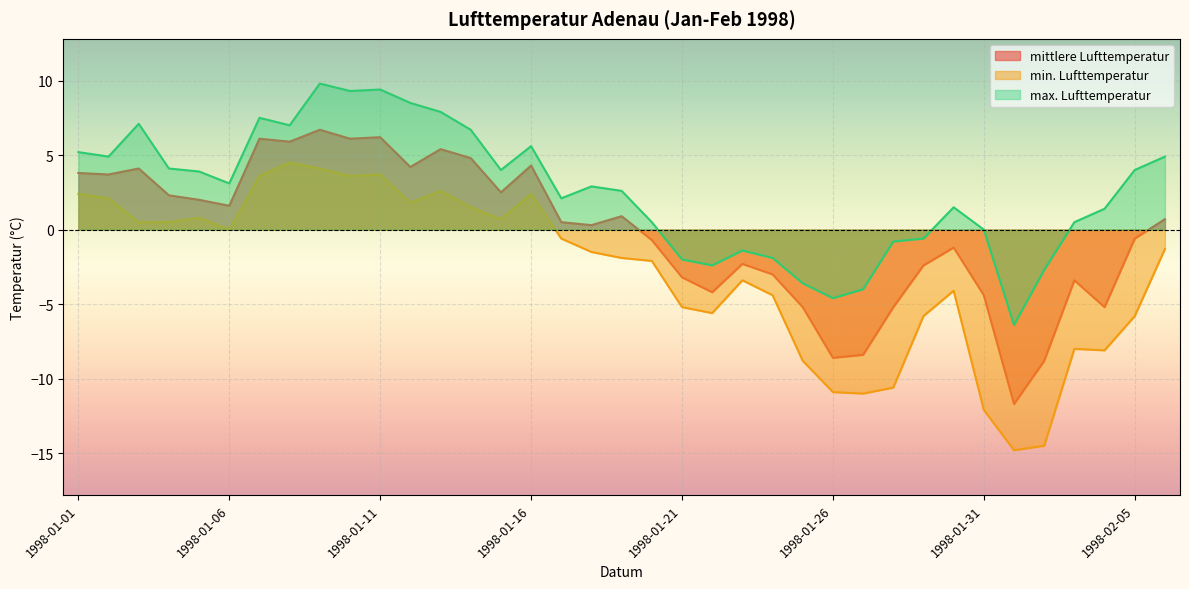

True or false: mittlere Lufttemperatur and min. Lufttemperatur cross at least once.

False